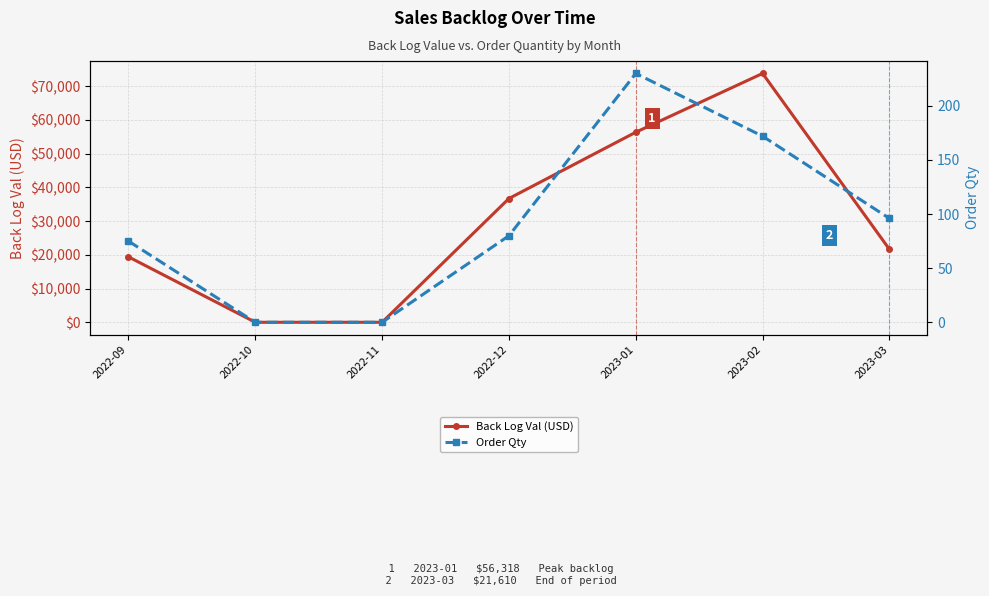

Is it true that Back Log Val (USD) equals 0.0 at 2022-10?

True